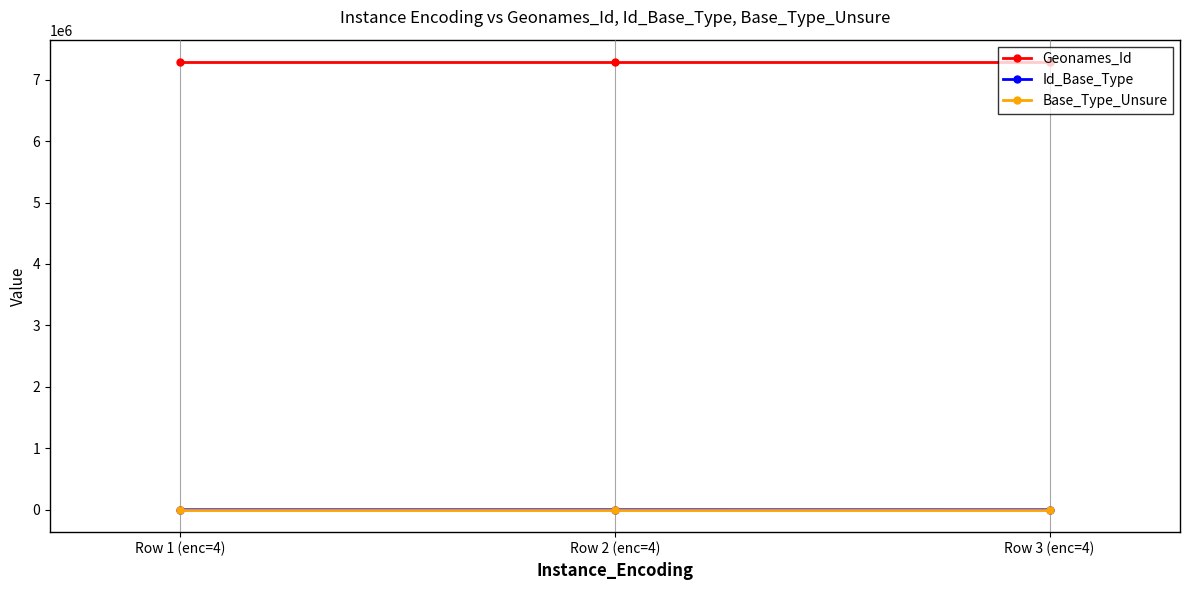

What position from the left is Row 3 (enc=4)?

3